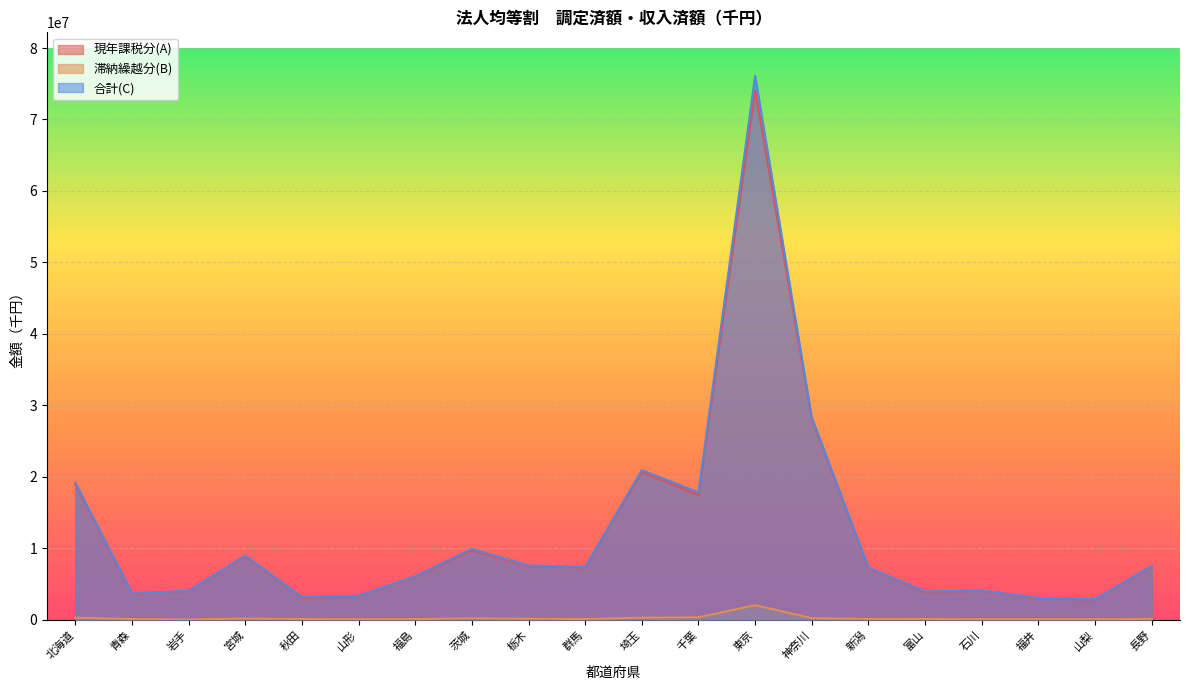

What is the label of the 10th point from the right?

埼玉